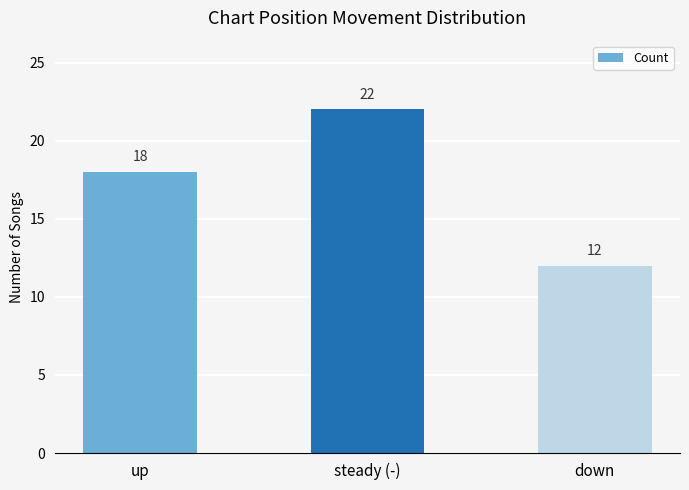

True or false: the data shows 28 at up.

False